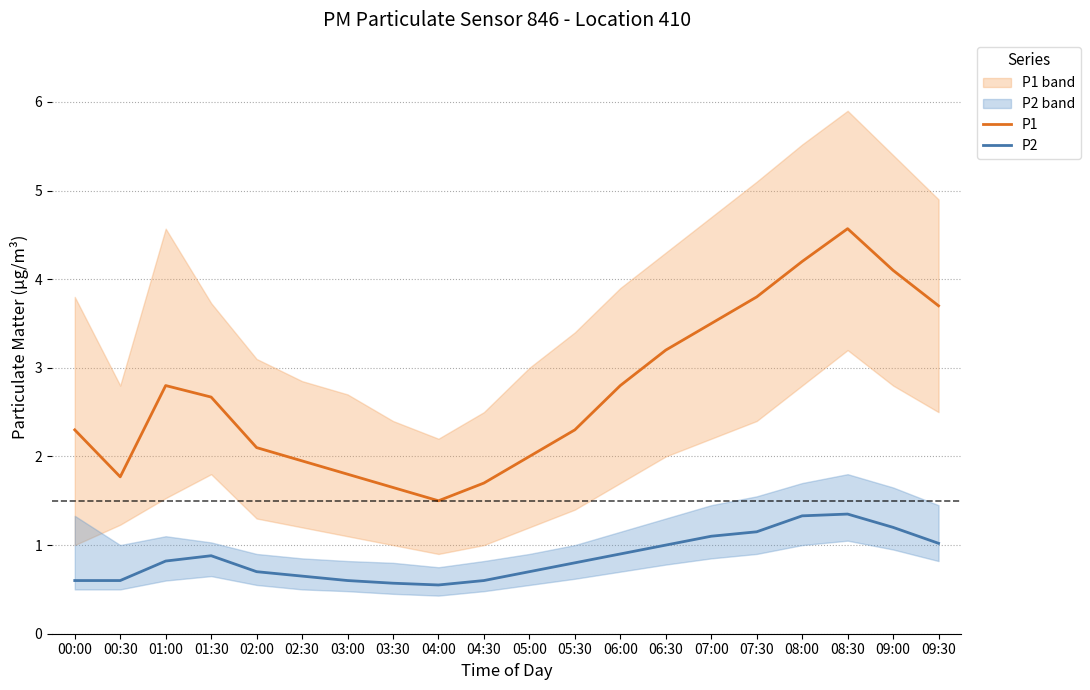

True or false: P2 and P1 cross at least once.

False